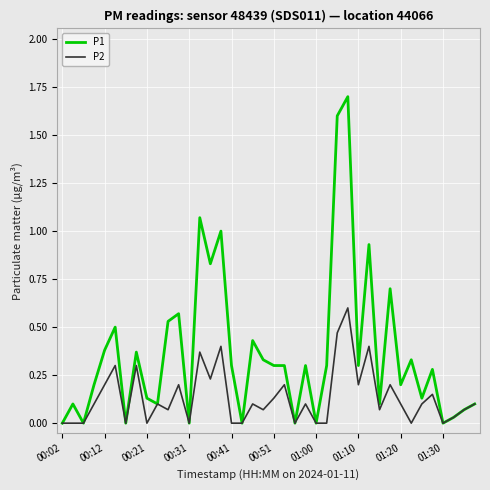

What is the maximum value shown in the chart?

1.7